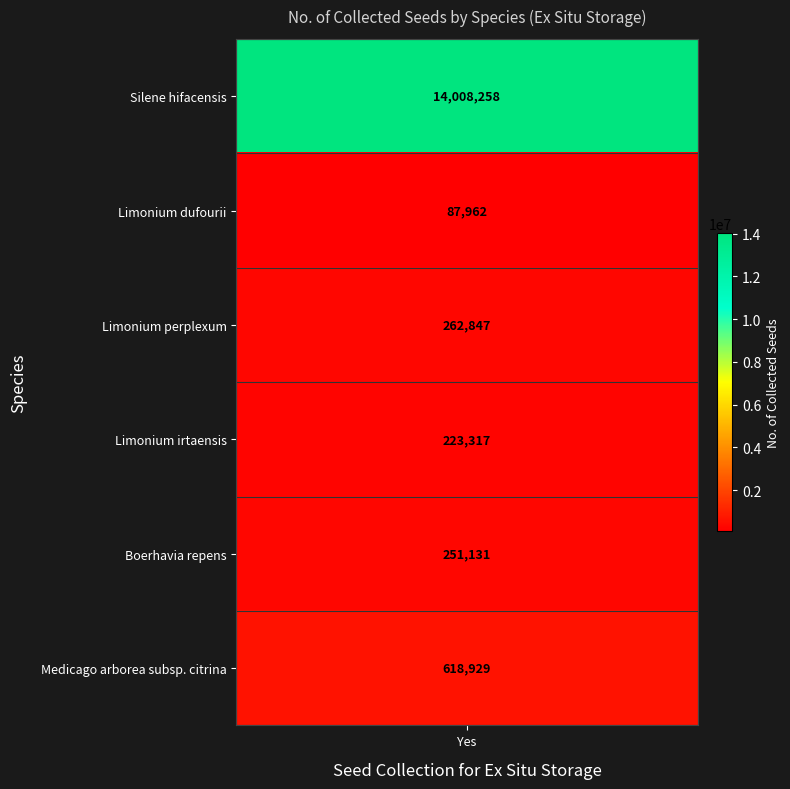

At which label does the data first exceed 262847?

Silene hifacensis